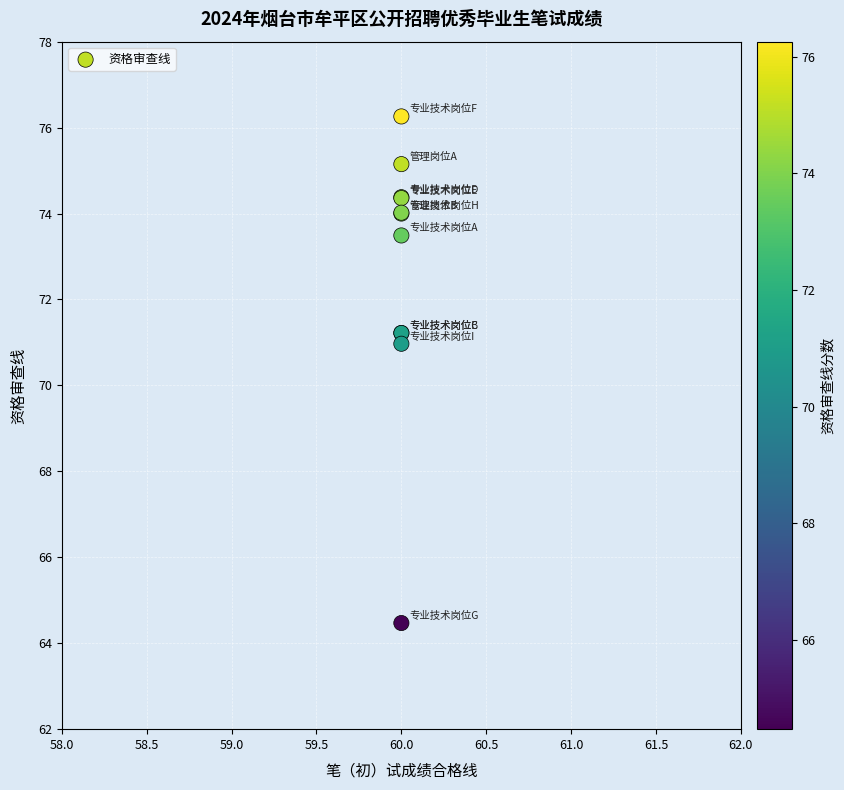

What Y value in the scatter plot is closest to 70?

71.0